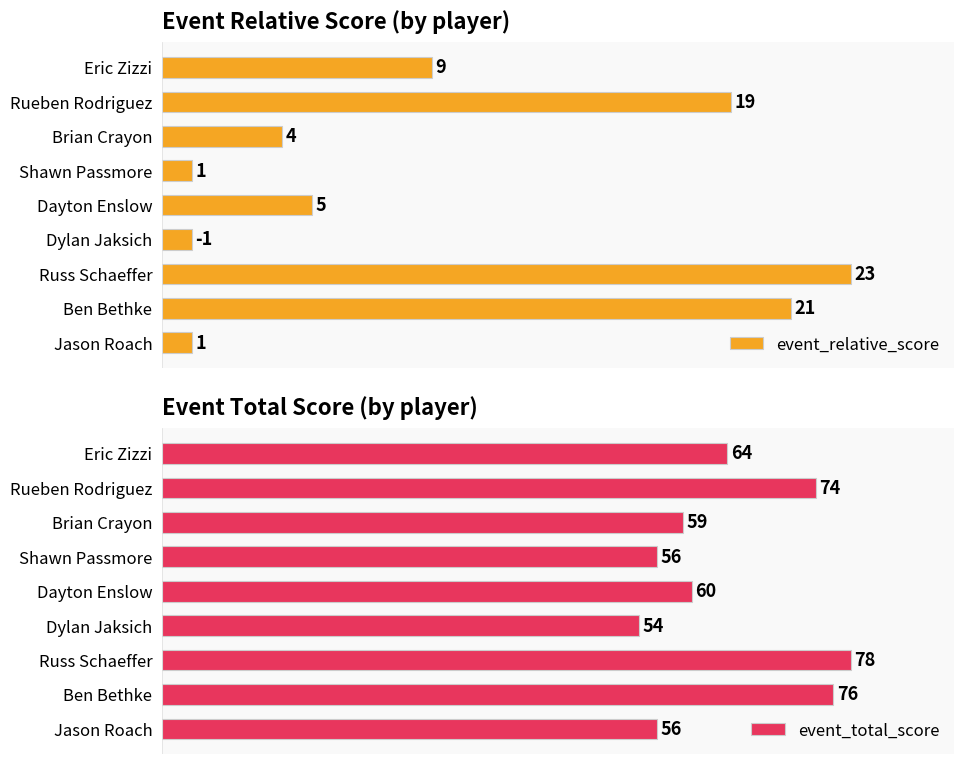

How many bars are there in total?

18